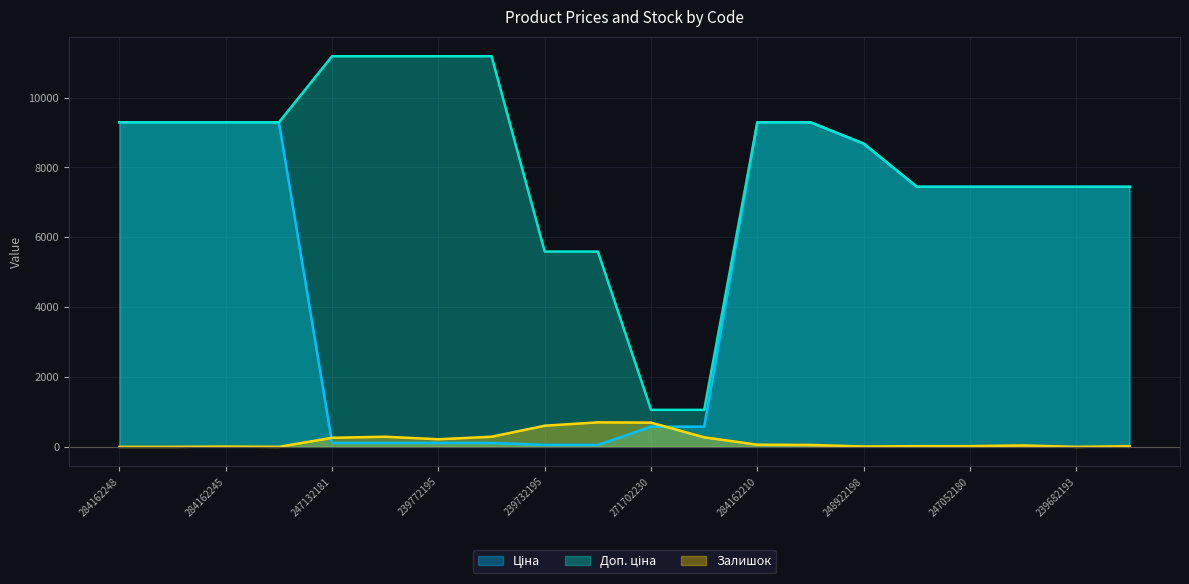

The value of Залишок at 247052180 is 30.0. True or false?

False